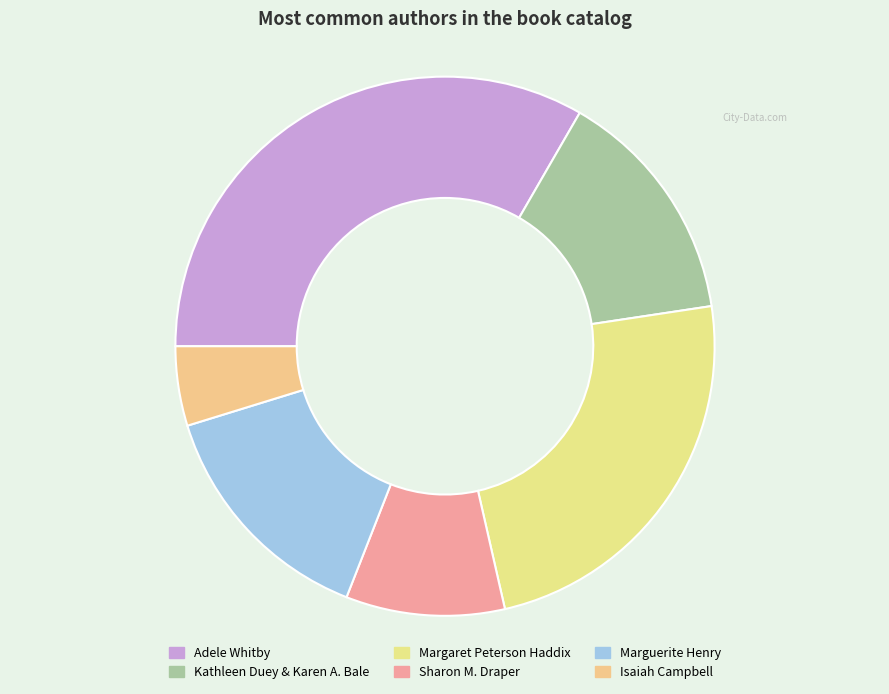

How many slices are in this pie chart?

6